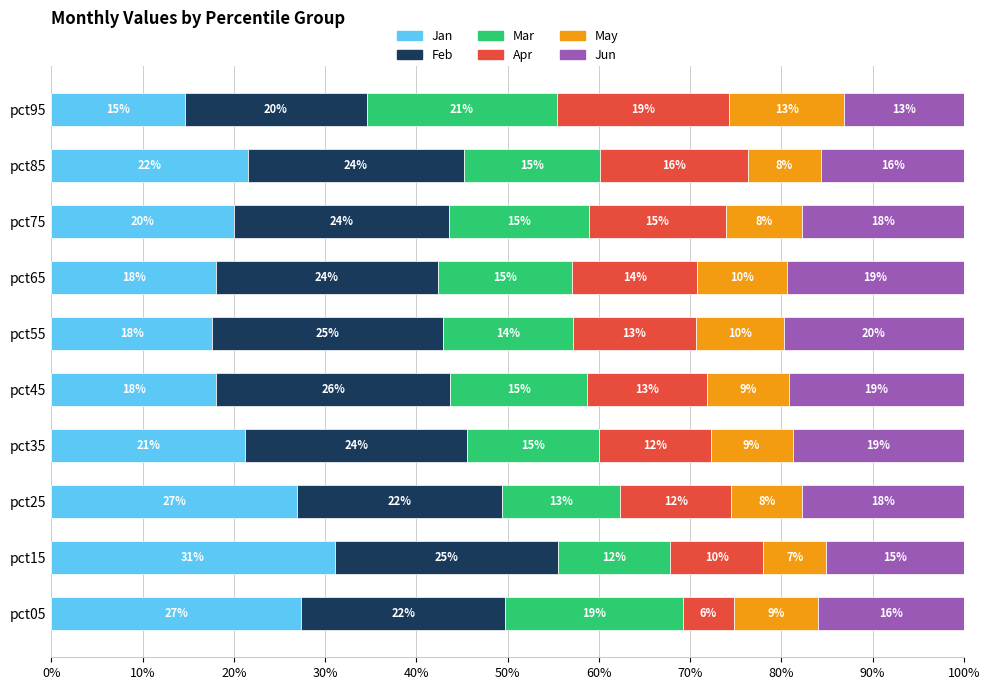

What is the average value of the Jan series?

21.7